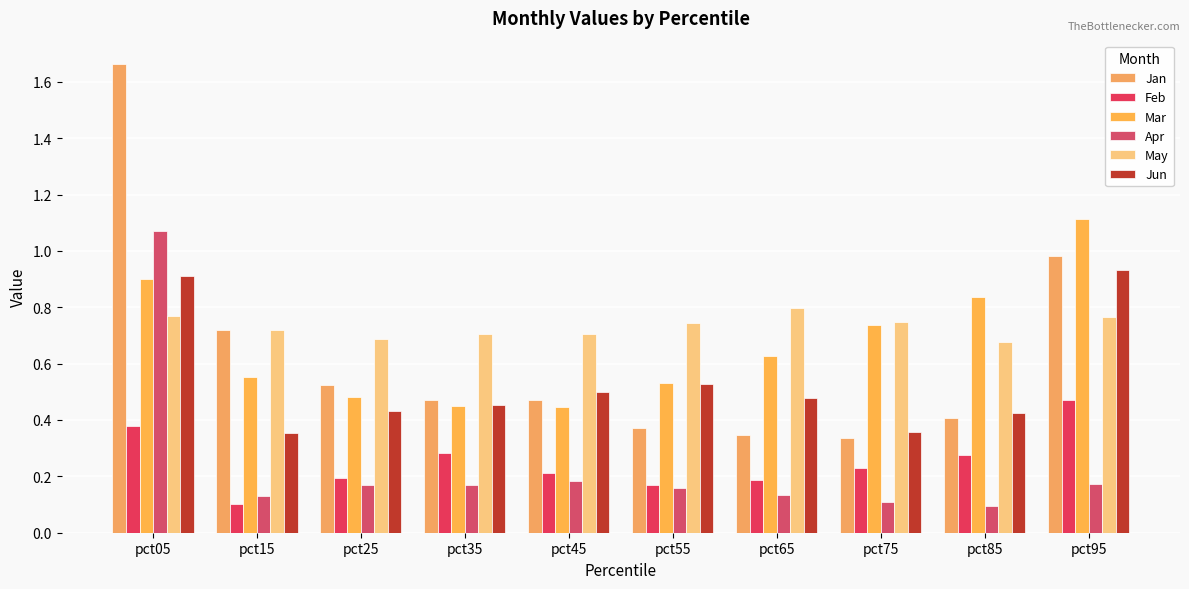

Rank the categories by Jan value from highest to lowest.

pct05, pct95, pct15, pct25, pct35, pct45, pct85, pct55, pct65, pct75